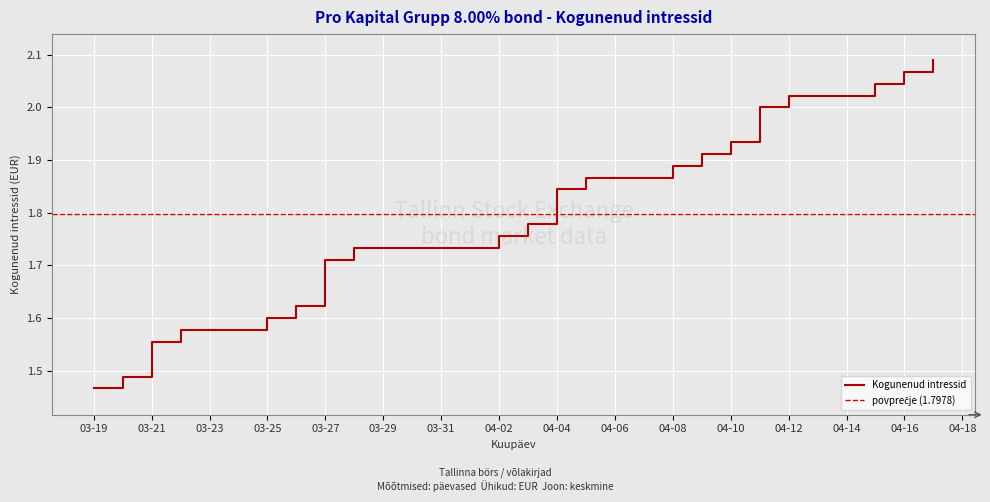

What is the sum of the values at 2024-03-22 and 2024-04-11?

3.6